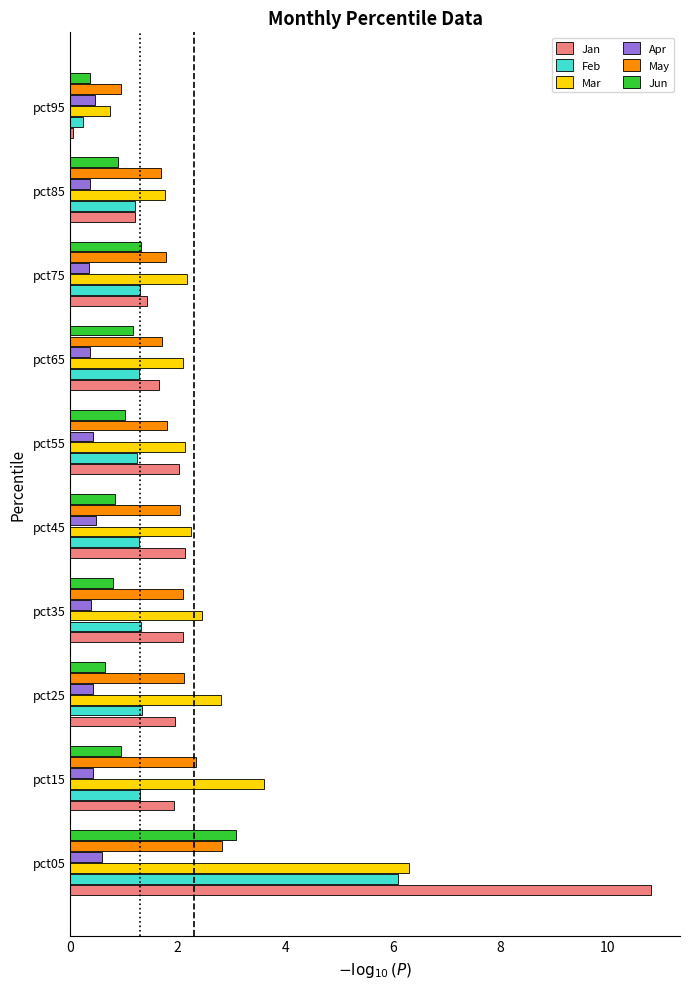

What is the difference between the maximum and second lowest values in the Jan series?

9.6